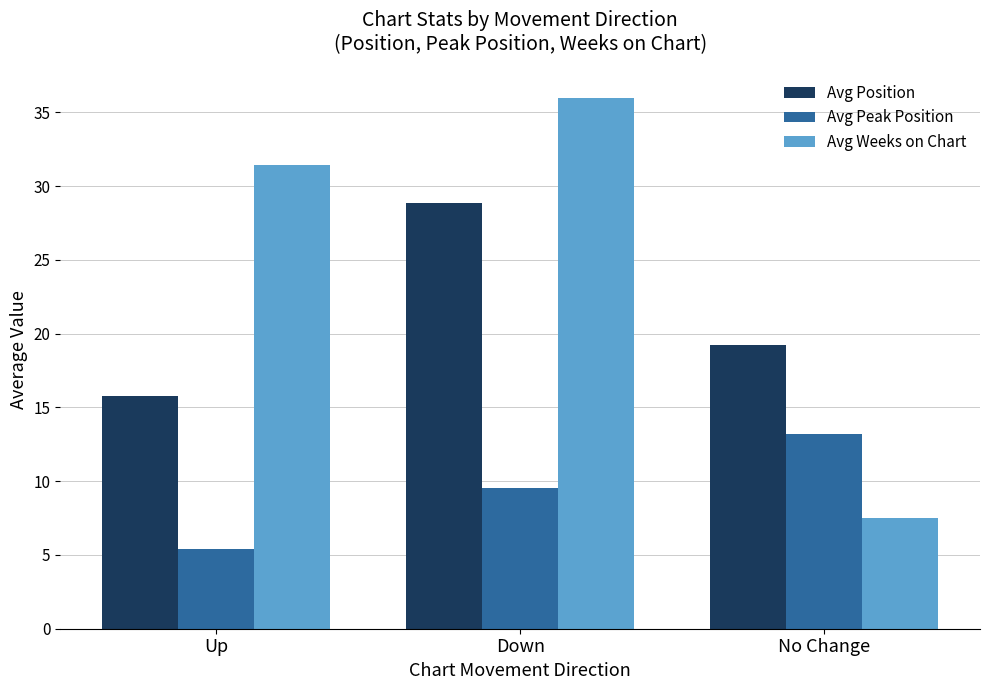

At which category does the chart reach its peak across all series?

Down